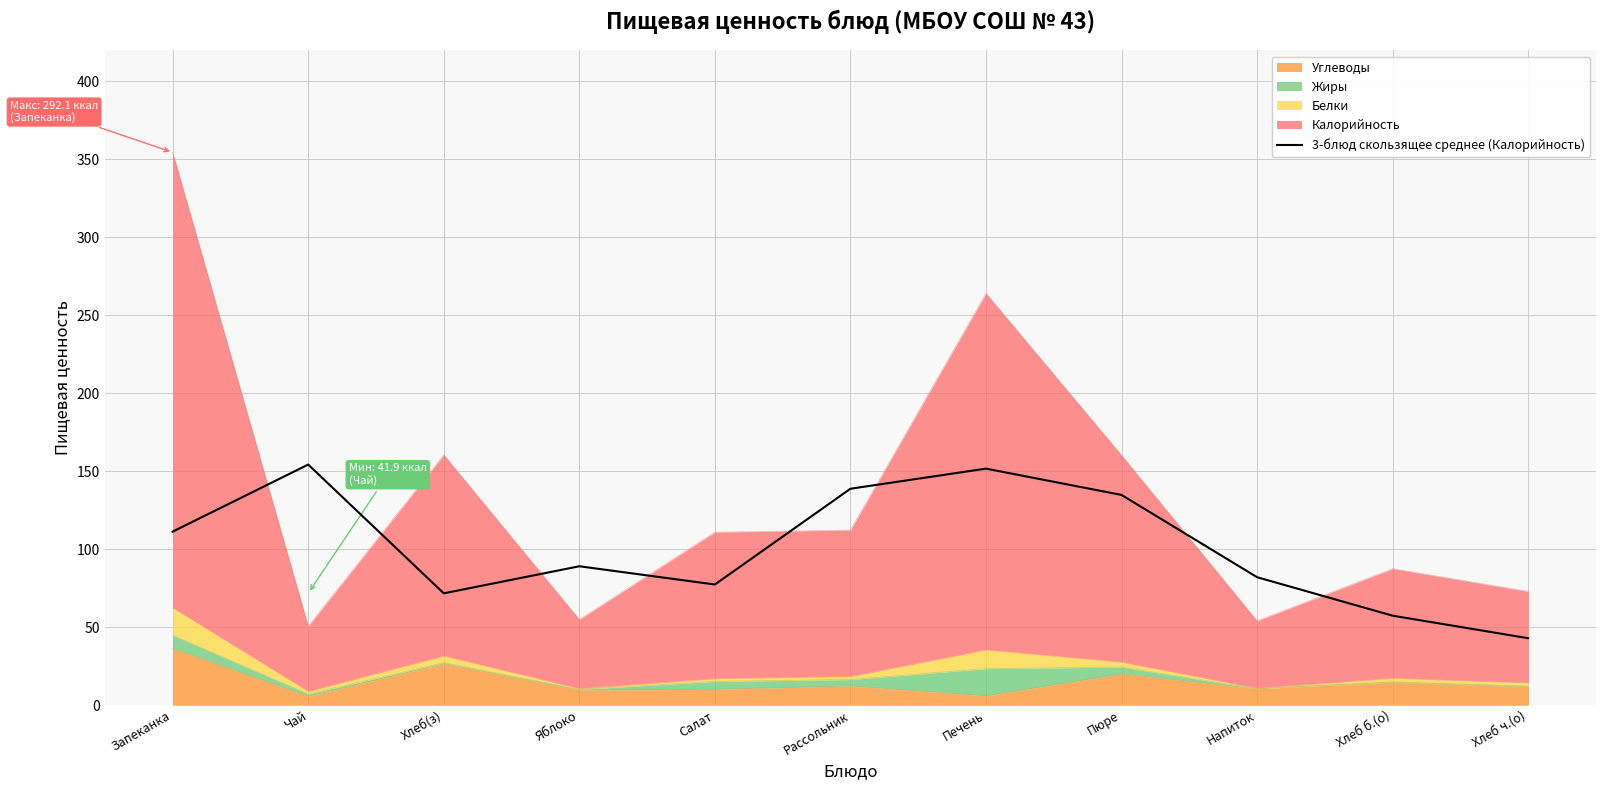

Reading left to right, extract all data points from this chart.

111.3	154.3	71.8	89.1	77.4	138.8	151.7	134.9	82.1	57.4	43.0